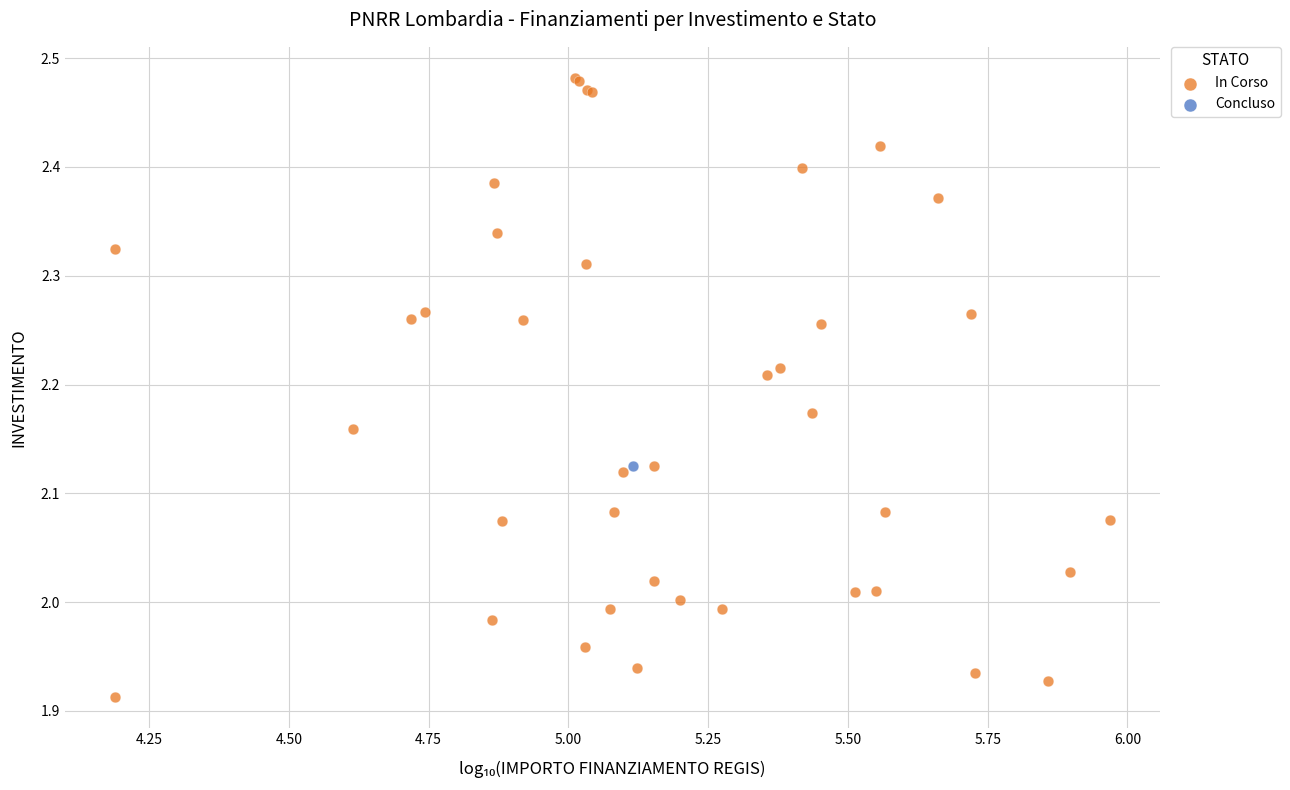

What are all the series names shown in the legend?

In Corso, Concluso